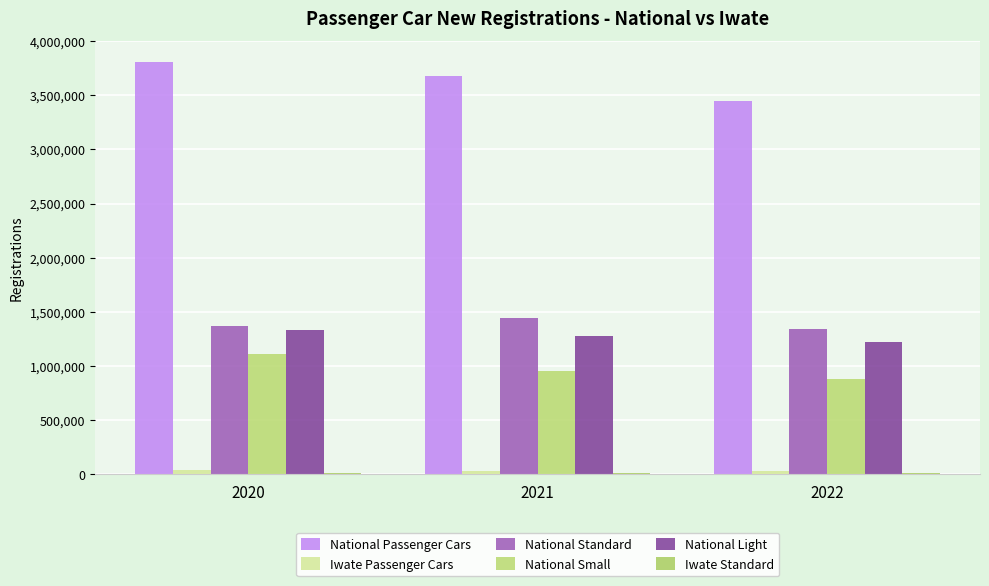

Between 2021 and 2022, which series saw the biggest shift?

National Passenger Cars